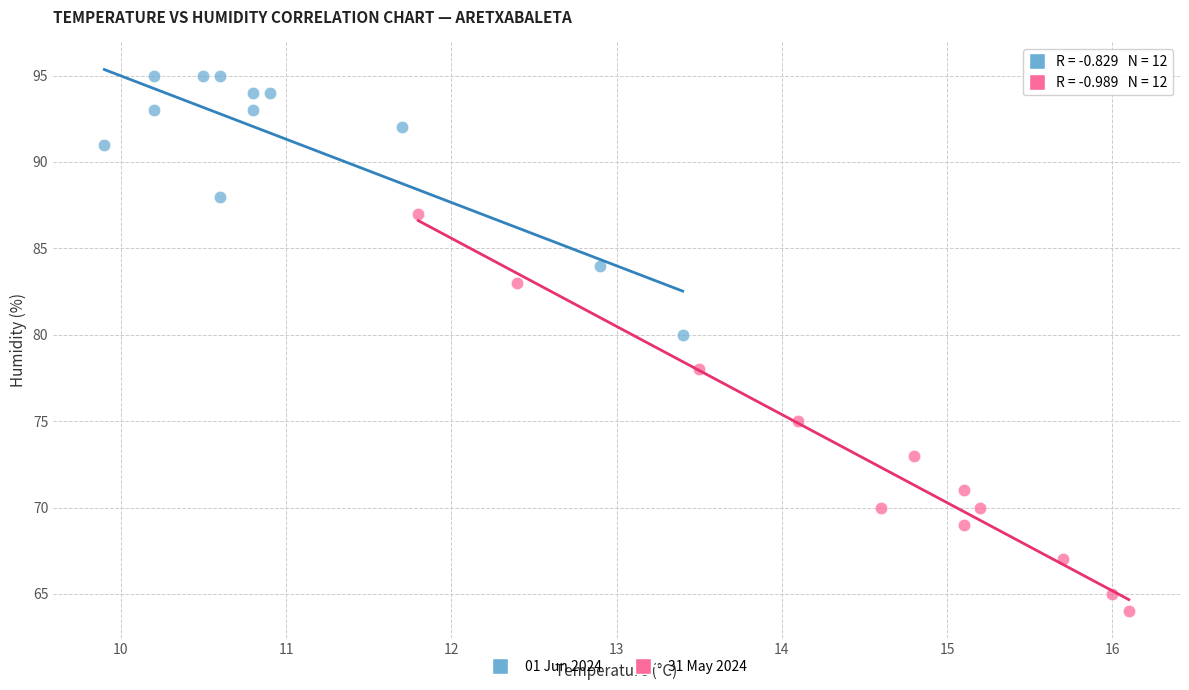

Which series has the largest Y range (max minus min)?

31 May 2024